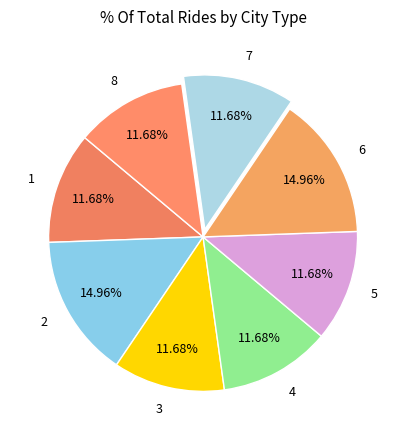

To the nearest percent, what is the difference between the 2 and 5 slice percentages?

3%